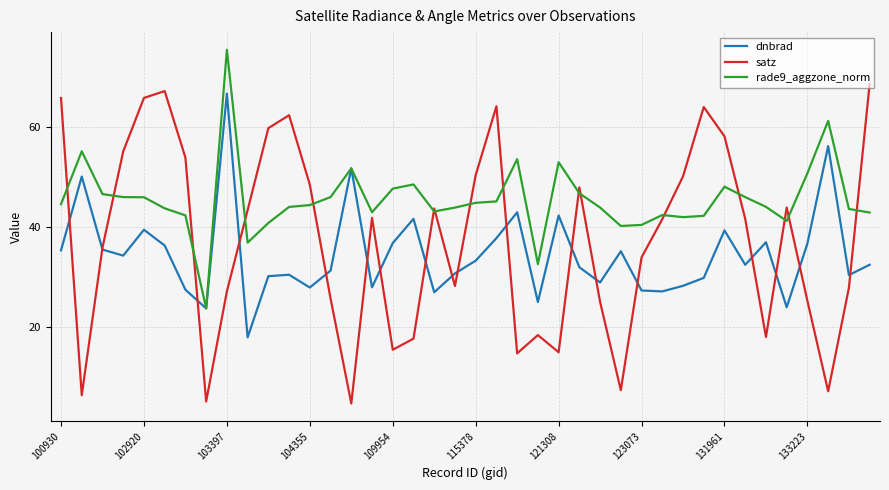

Rank the series by their average value, from lowest to highest.

dnbrad, satz, rade9_aggzone_norm